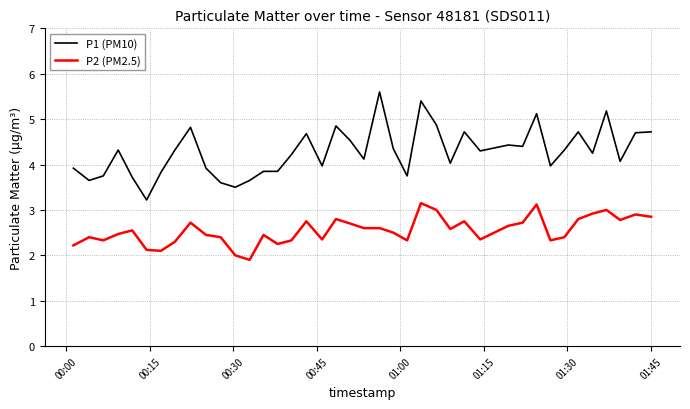

True or false: P1 (PM10) has more than 1 interior local peaks.

True